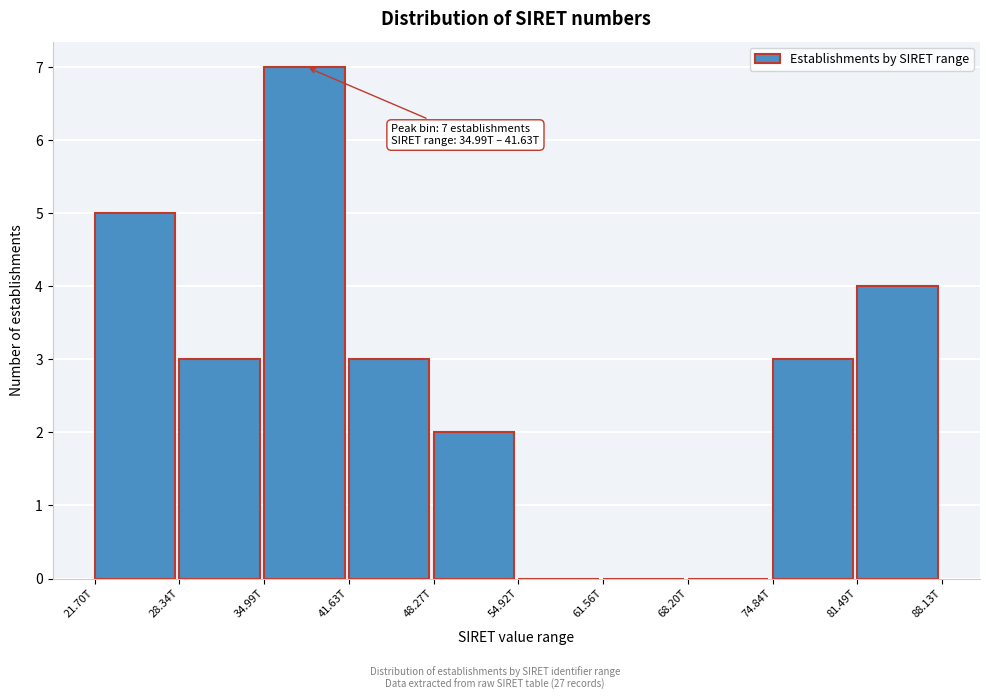

Reading right to left, list all the values displayed in this chart.

81.49T=4	74.84T=3	68.20T=0	61.56T=0	54.92T=0	48.27T=2	41.63T=3	34.99T=7	28.34T=3	21.70T=5